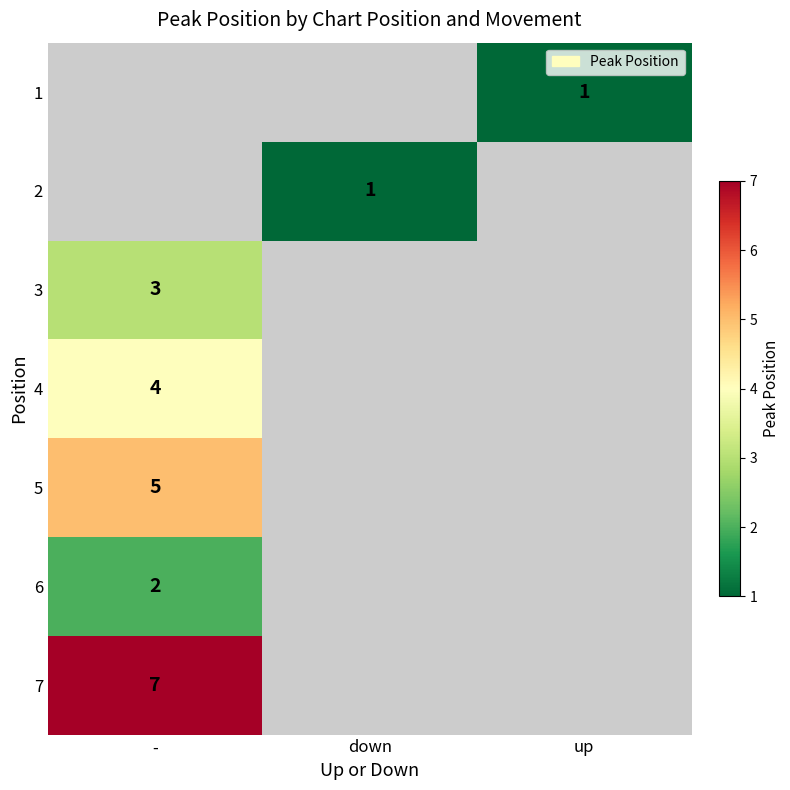

Is it true that 6 equals 2 at -?

True